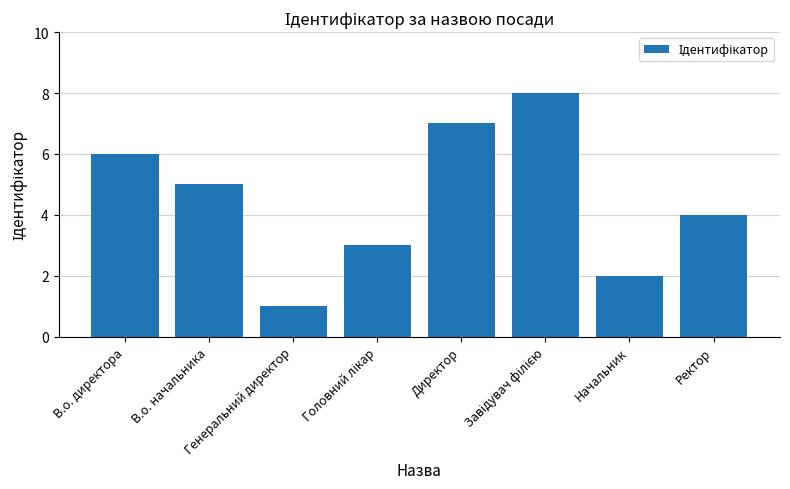

What is the sum of all values?

36